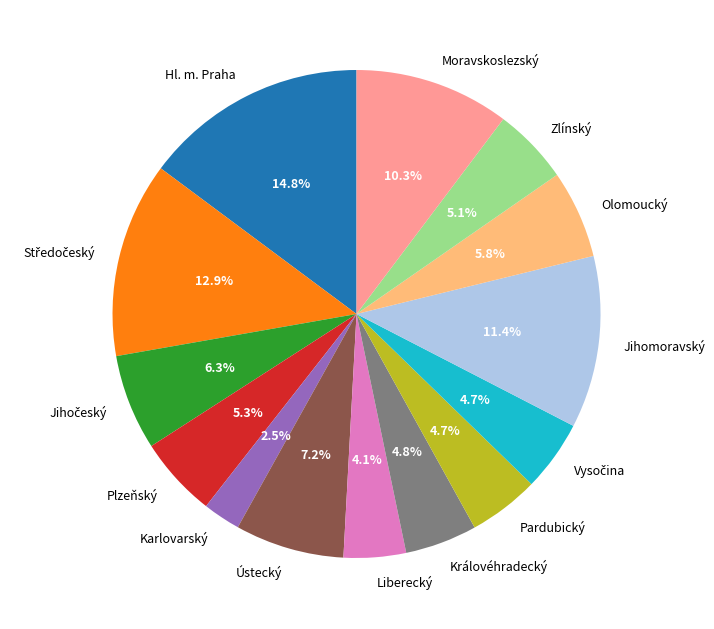

What portion of the pie excludes Olomoucký?

94.2%